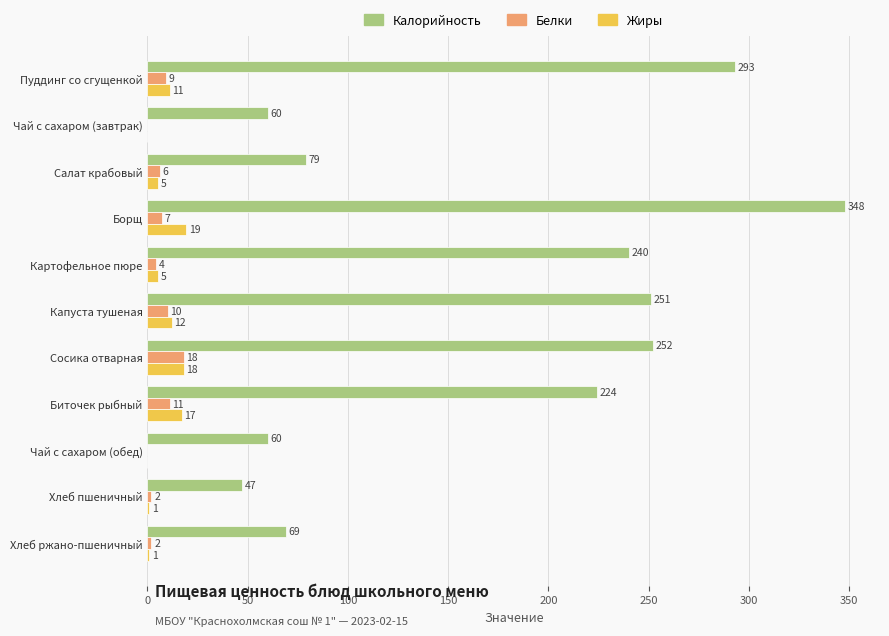

What is the greatest value displayed?

348